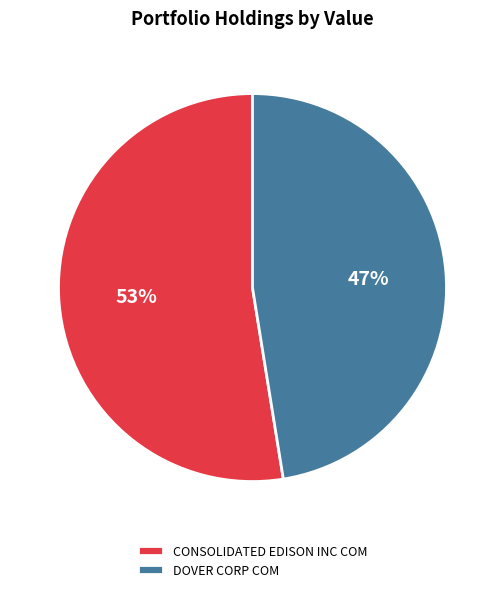

Which category accounts for the majority?

CONSOLIDATED EDISON INC COM